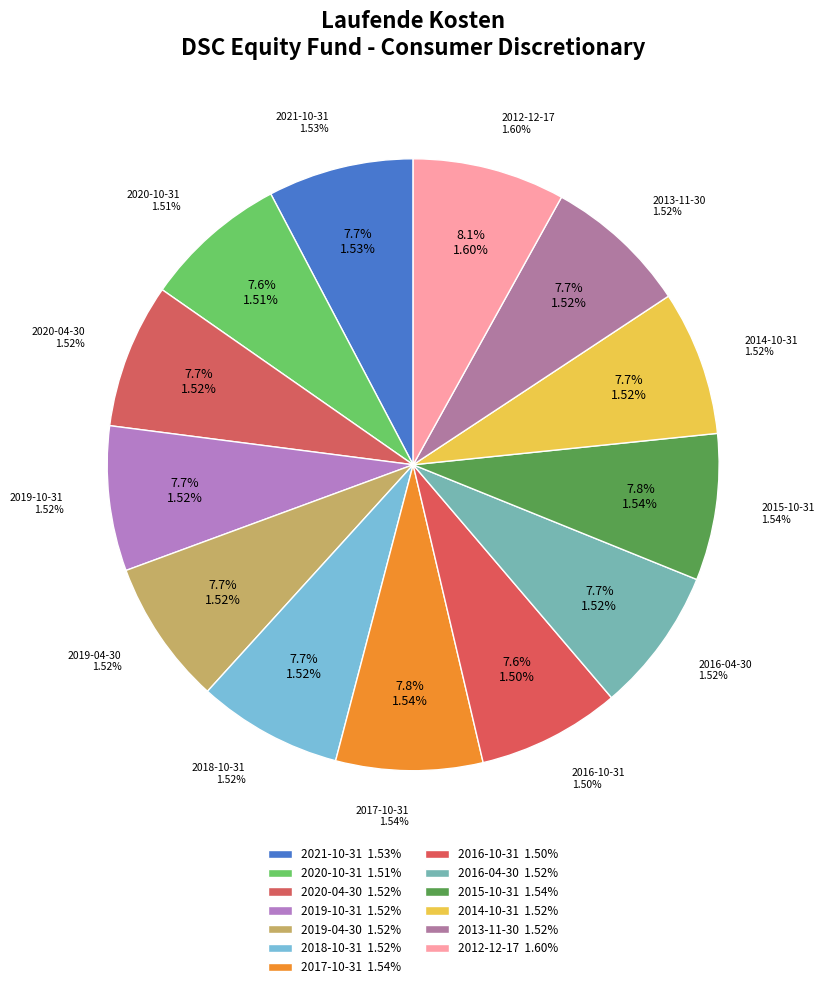

The 2020-10-31 slice represents 8% of the pie. True or false?

True